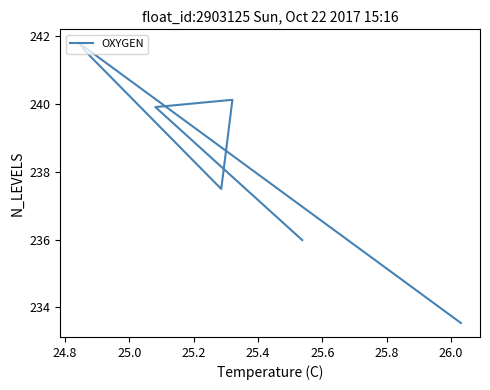

Is it true that the value at 25.0 is 109.6?

False